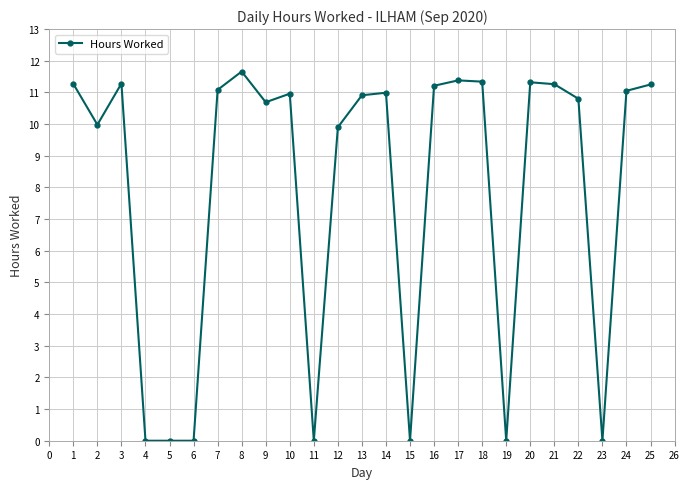

True or false: the data has more than 2 interior local peaks.

True